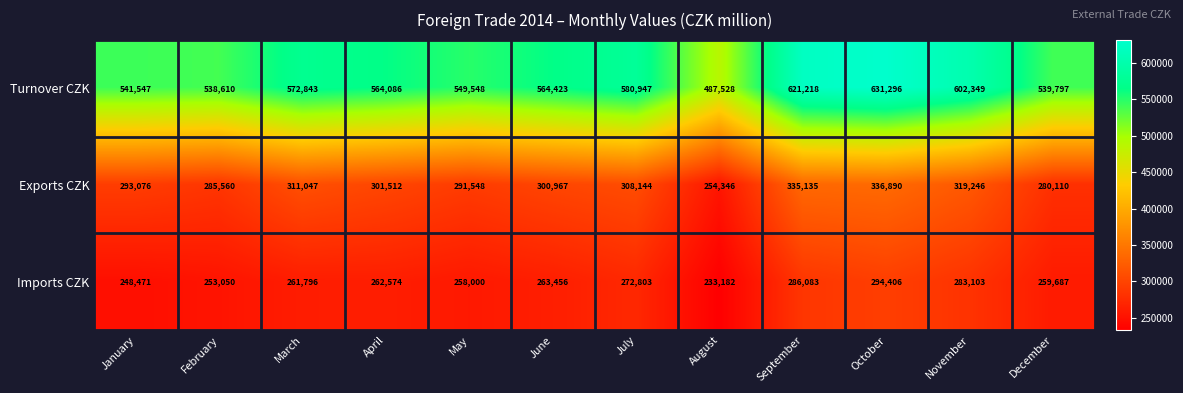

Rank the series at April from highest to lowest value.

Turnover CZK, Exports CZK, Imports CZK